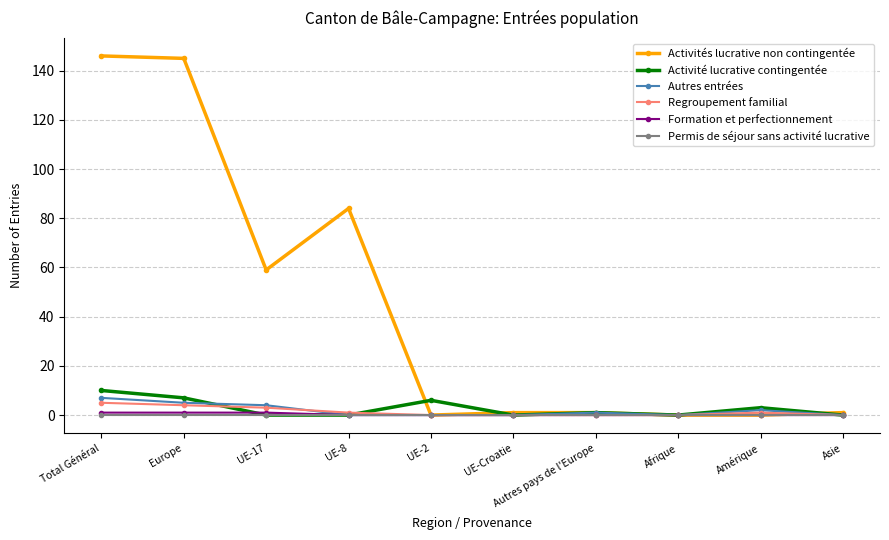

What position from the right is UE-2?

6